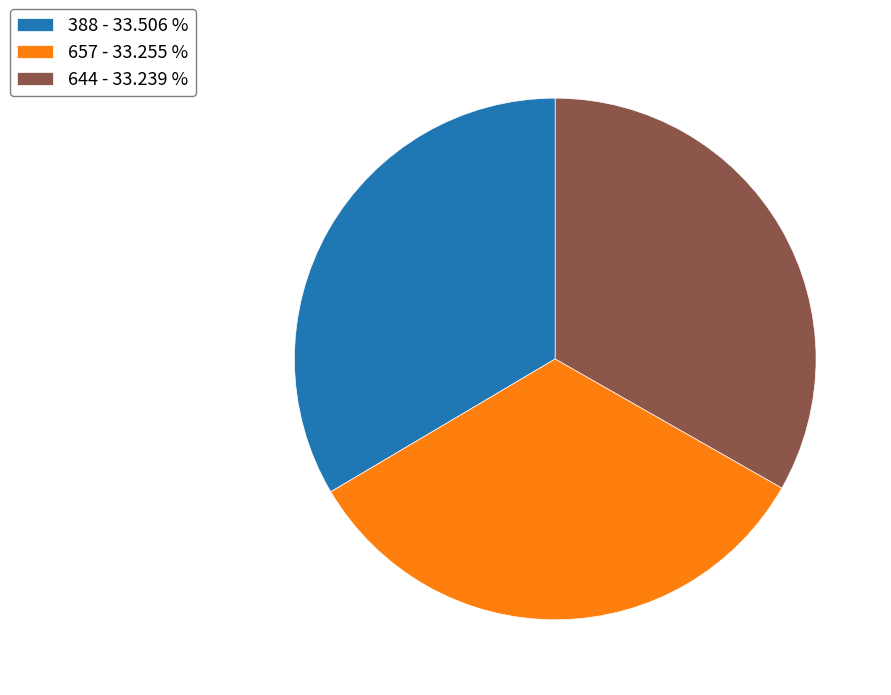

The 388 slice represents 34% of the pie. True or false?

True